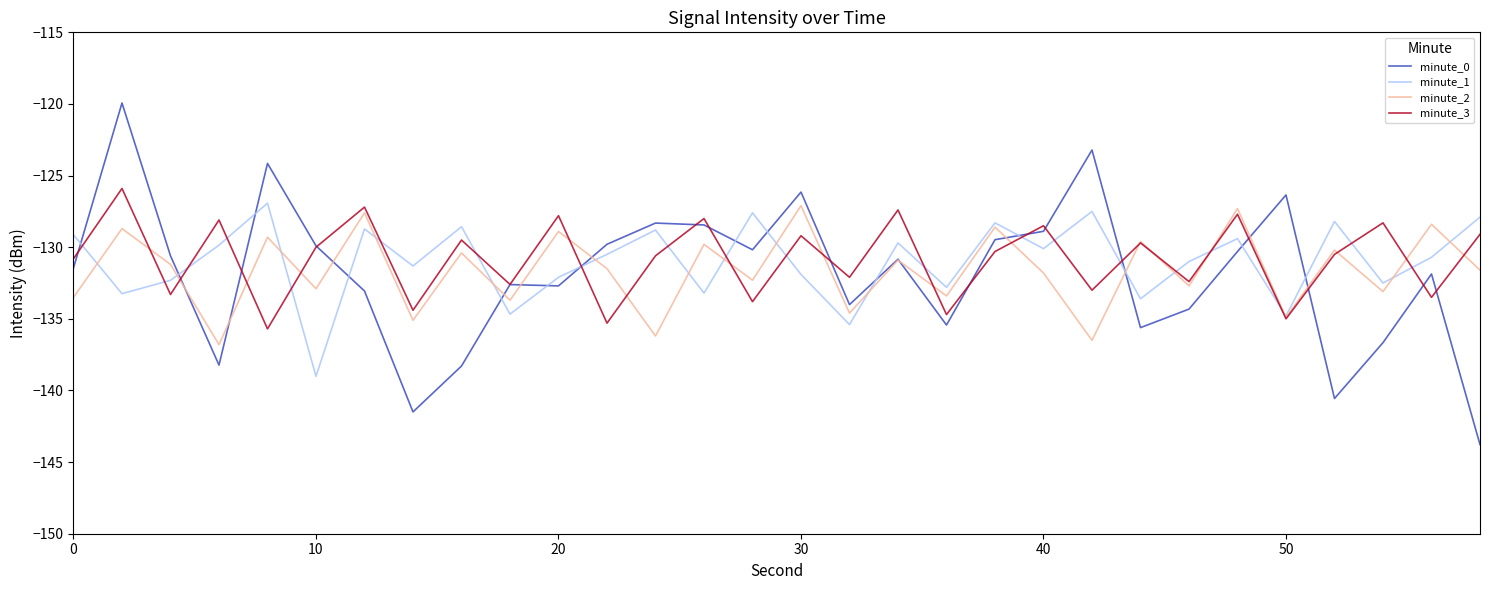

What is the maximum value for minute_3?

-125.9